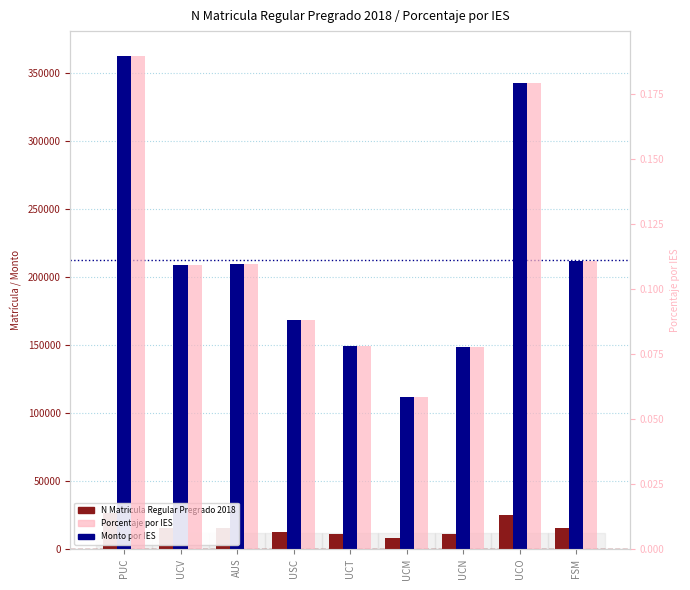

Between UCN and UCO, which series saw the biggest shift?

Monto por IES